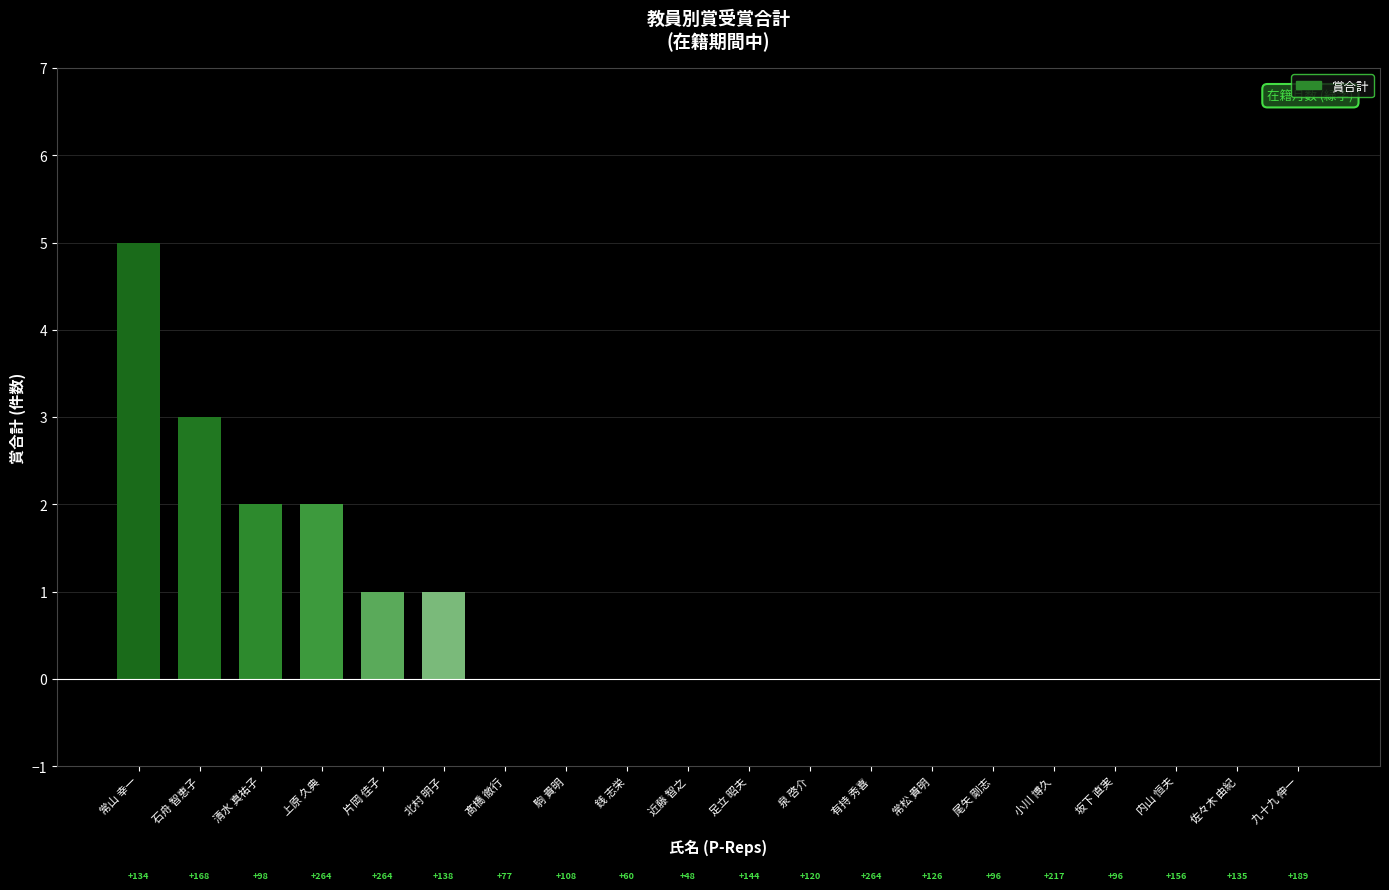

Reading left to right, what are all the values shown in this chart?

常山 幸一=5	石舟 智恵子=3	清水 真祐子=2	上原 久典=2	片岡 佳子=1	北村 明子=1	髙橋 徹行=0	駒 貴明=0	銭 志栄=0	近藤 智之=0	足立 昭夫=0	泉 啓介=0	有持 秀喜=0	常松 貴明=0	尾矢 剛志=0	小川 博久=0	坂下 直実=0	内山 恒夫=0	佐々木 由紀=0	九十九 伸一=0